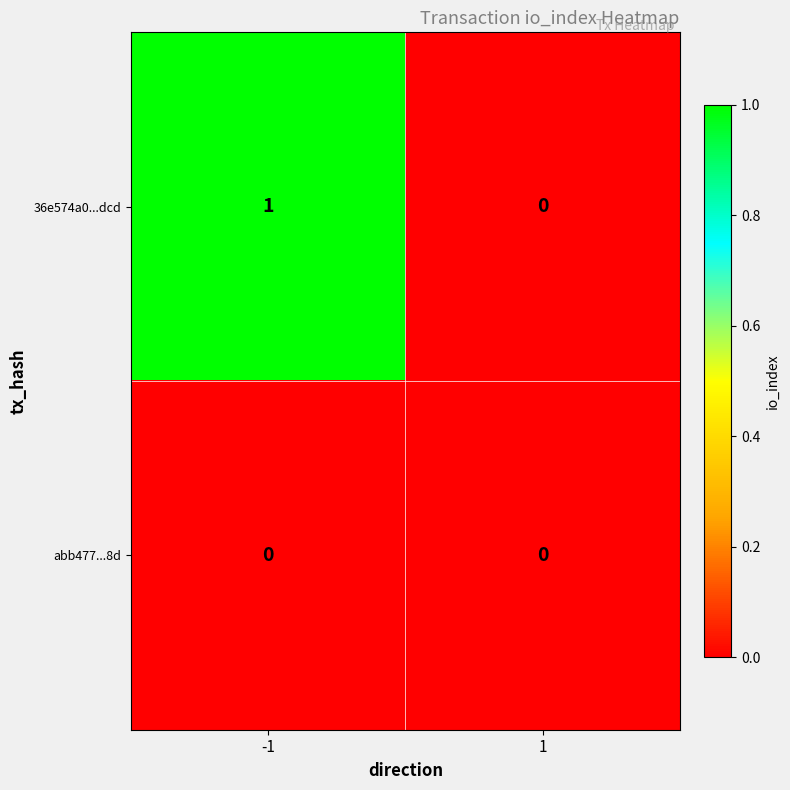

Which series has the widest spread of values?

36e574a0...dcd